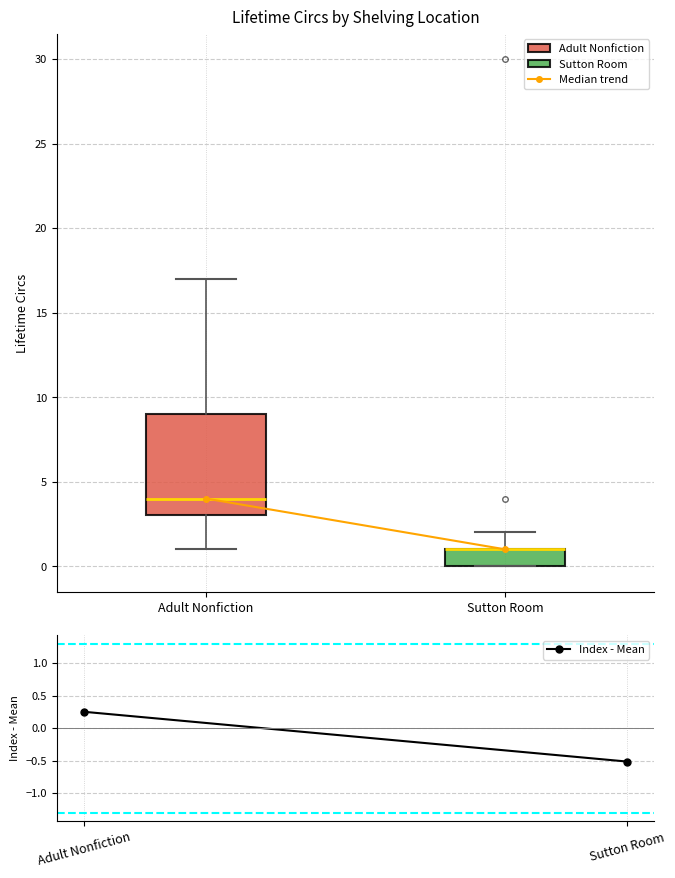

Which box is the tallest, from its lower edge to its upper edge?

Adult Nonfiction